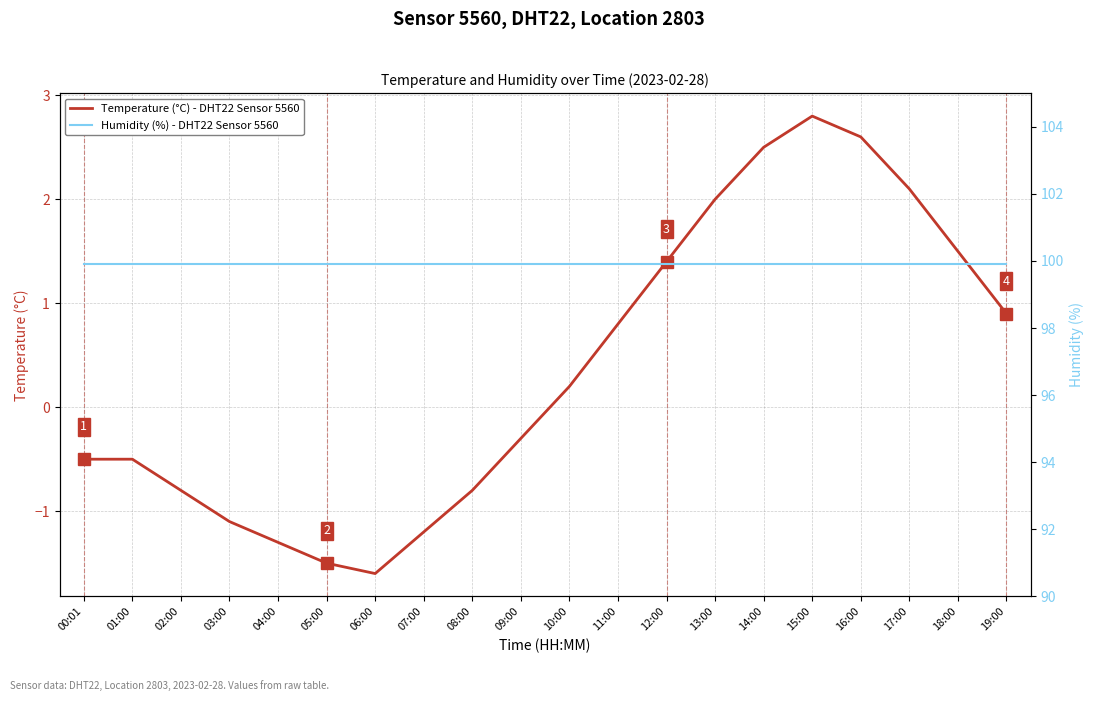

Reading left to right, transcribe all the data shown in this chart.

Temperature (°C) - DHT22 Sensor 5560: -0.5	-0.5	-0.8	-1.1	-1.3	-1.5	-1.6	-1.2	-0.8	-0.3	0.2	0.8	1.4	2.0	2.5	2.8	2.6	2.1	1.5	0.9
Humidity (%) - DHT22 Sensor 5560: 99.9	99.9	99.9	99.9	99.9	99.9	99.9	99.9	99.9	99.9	99.9	99.9	99.9	99.9	99.9	99.9	99.9	99.9	99.9	99.9